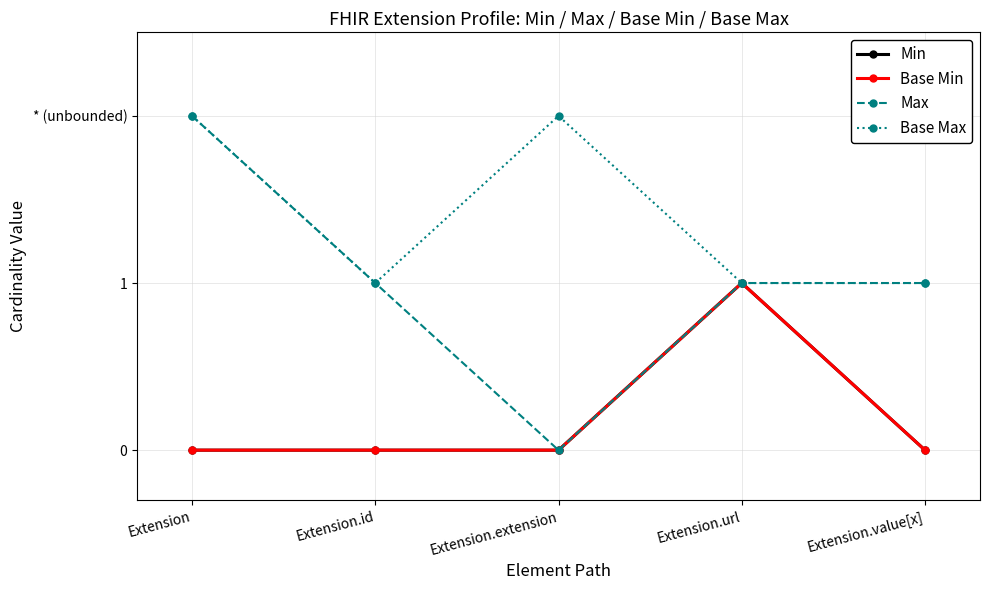

Does the chart have visible grid lines?

Yes